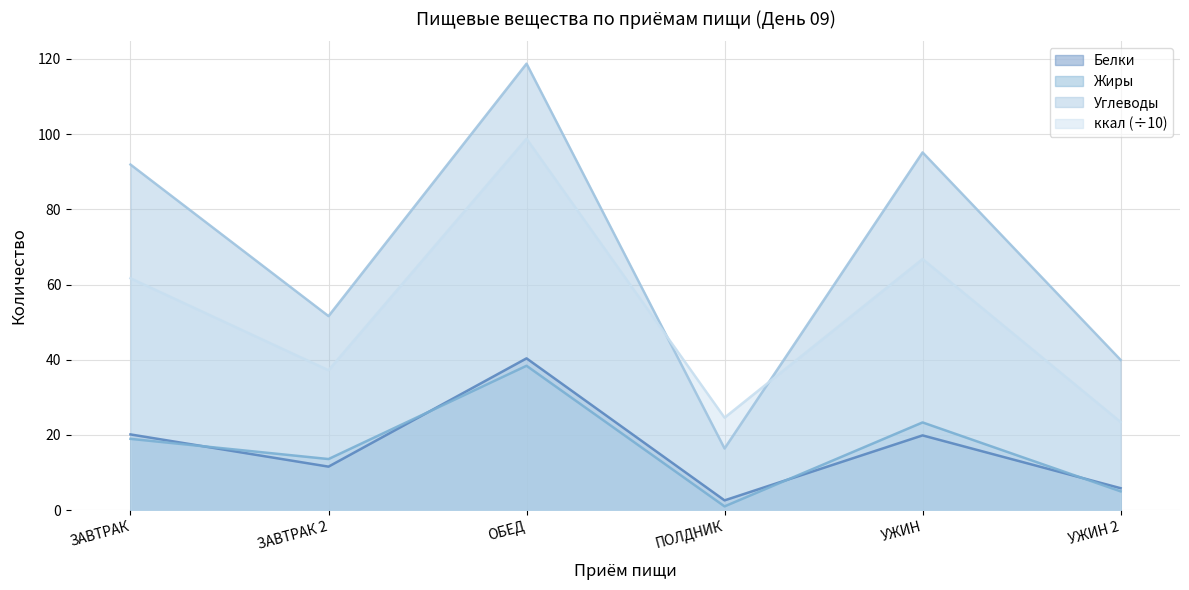

At which category is the sum across all series the highest?

ОБЕД